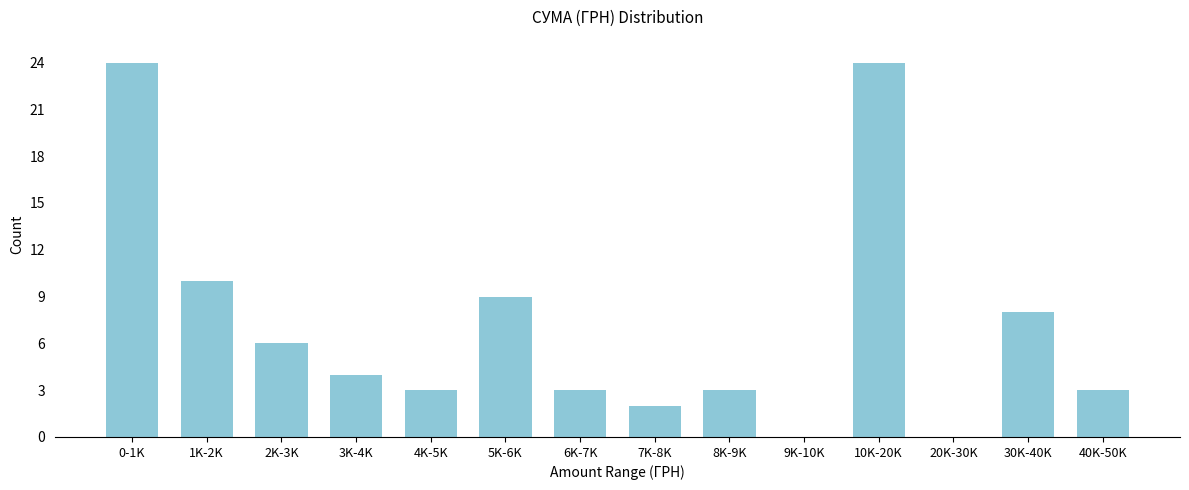

Reading left to right, what are all the values shown in this chart?

0-1K=24	1K-2K=10	2K-3K=6	3K-4K=4	4K-5K=3	5K-6K=9	6K-7K=3	7K-8K=2	8K-9K=3	9K-10K=0	10K-20K=24	20K-30K=0	30K-40K=8	40K-50K=3